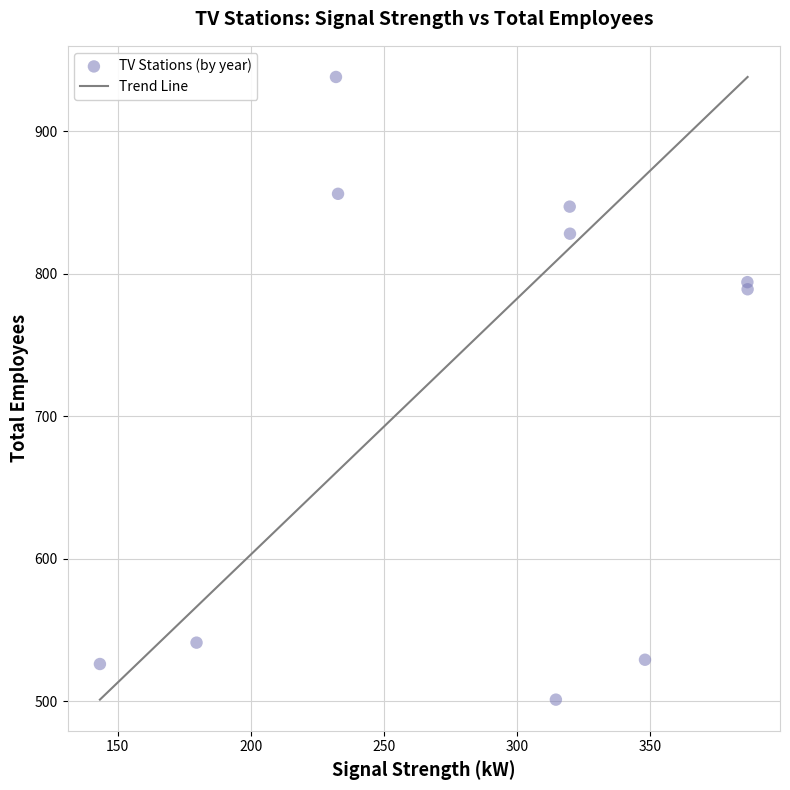

What Y value in the scatter plot is closest to 719?

789